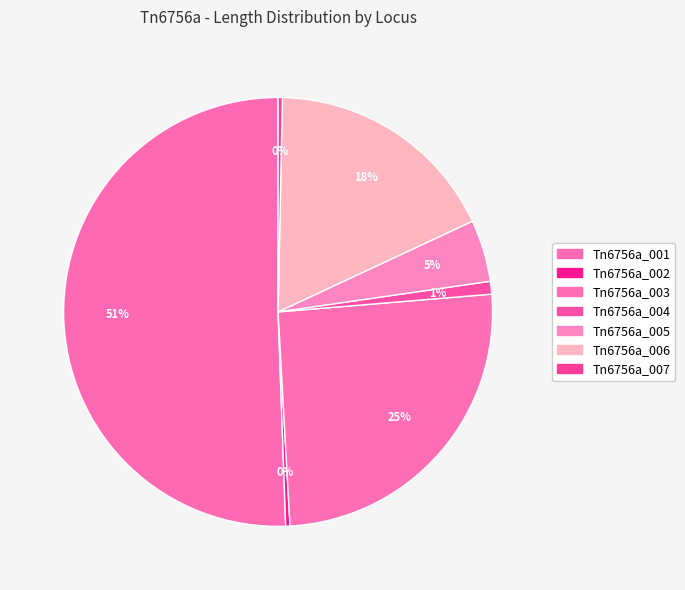

To the nearest percent, what is the difference between the largest and smallest slice percentages?

50%